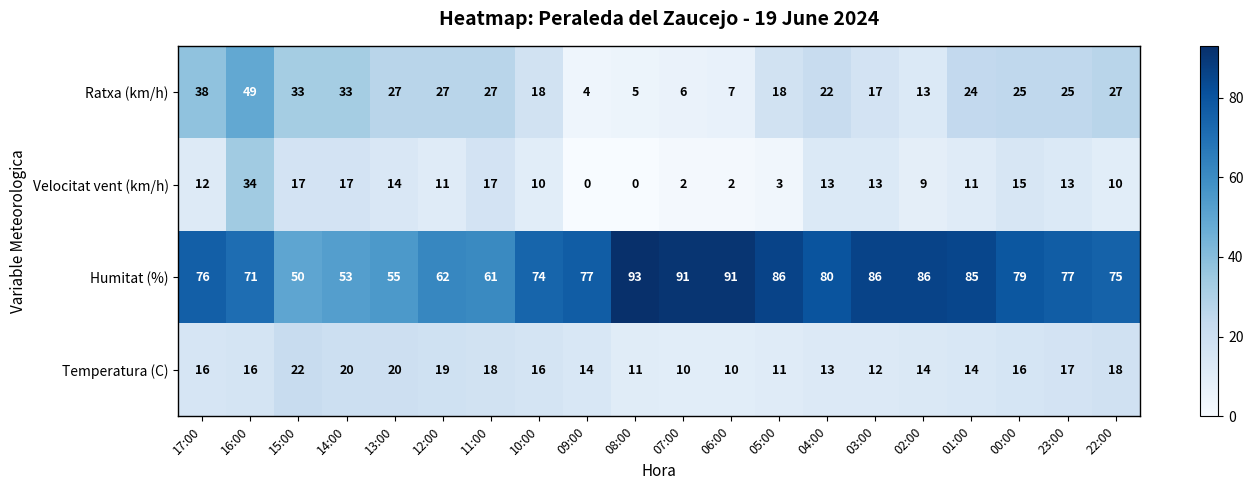

Is it true that Ratxa (km/h) equals 18 at 10:00?

True